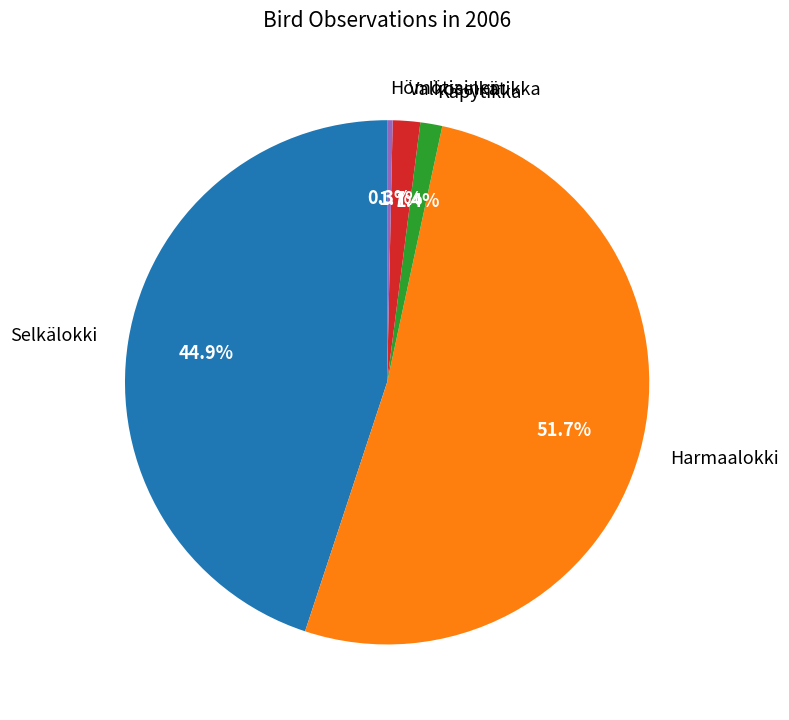

Does Hömötiainen account for over 50% of the chart?

No